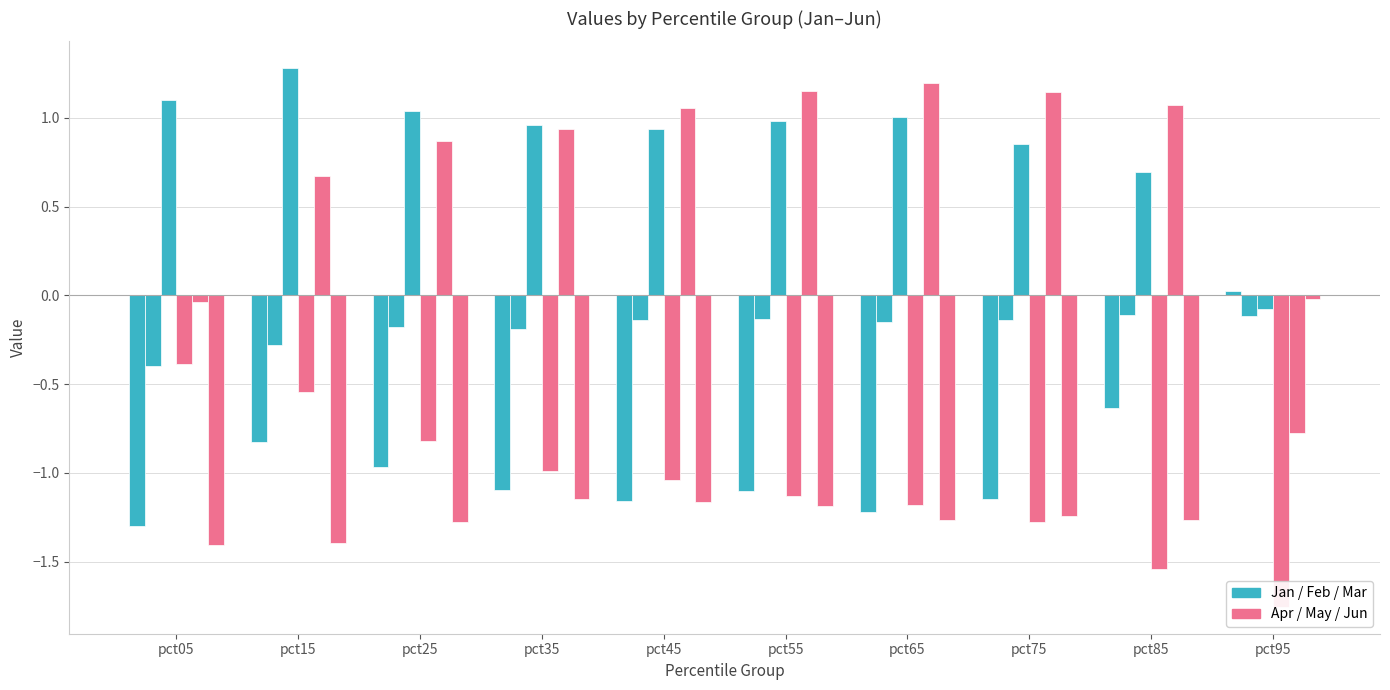

At pct85, list the series in order from smallest to largest.

Apr, Jun, Jan, Feb, Mar, May